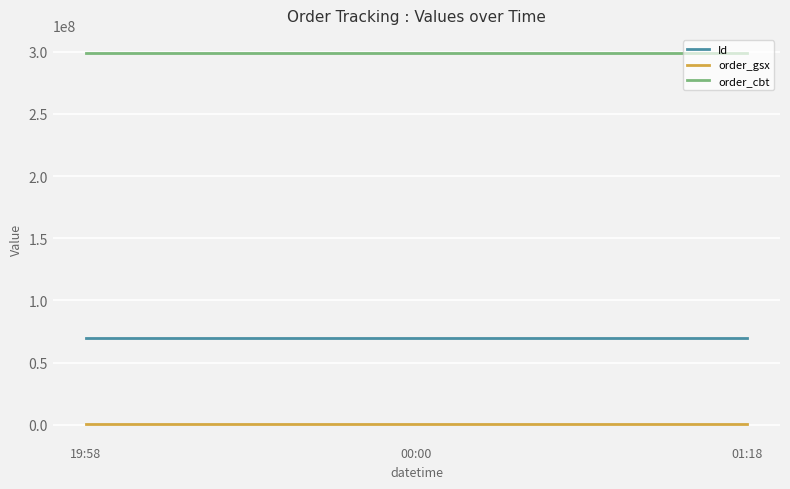

Which series has the largest range (max minus min)?

Id